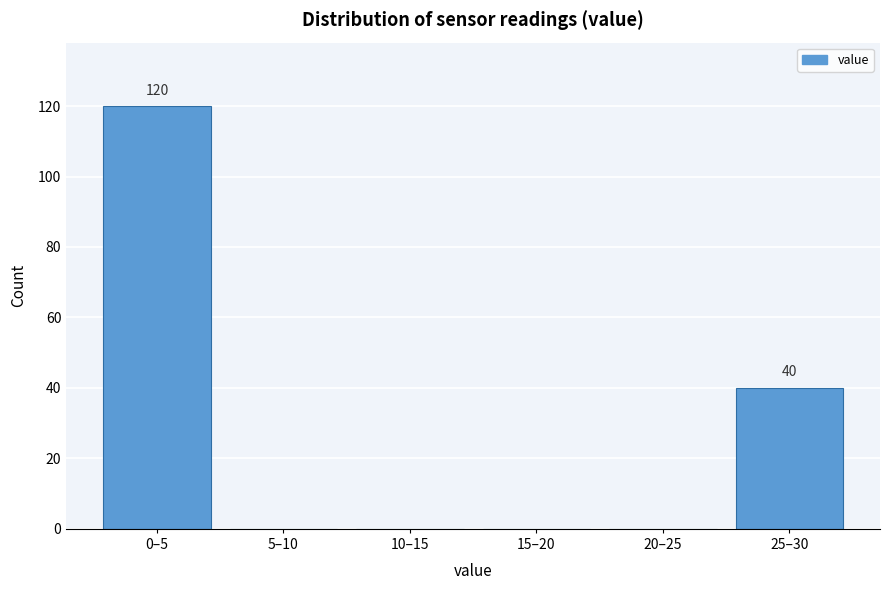

Reading left to right, what are all the values shown in this chart?

0–5=120	5–10=0	10–15=0	15–20=0	20–25=0	25–30=40